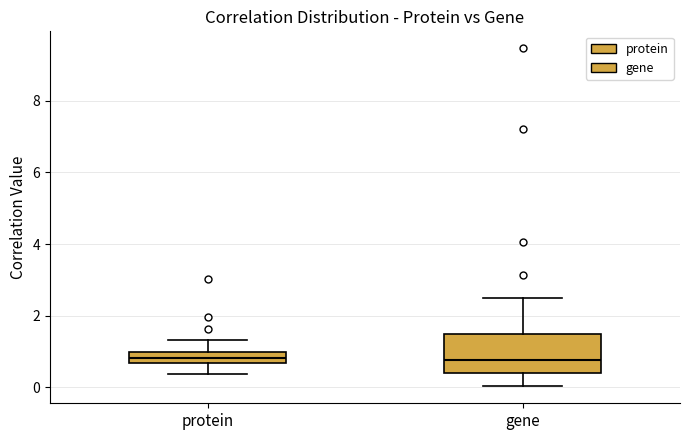

Which box is the tallest, from its lower edge to its upper edge?

gene